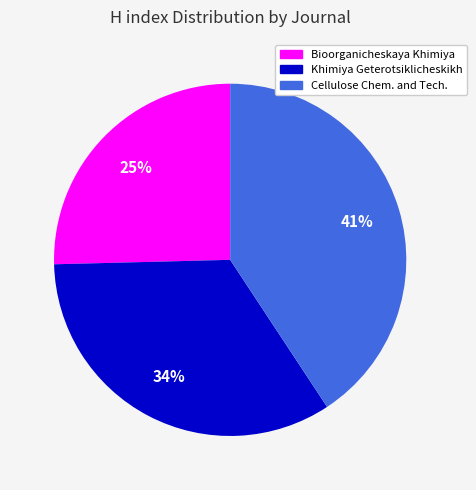

To the nearest percent, what percentage of the pie is Bioorganicheskaya Khimiya?

25%